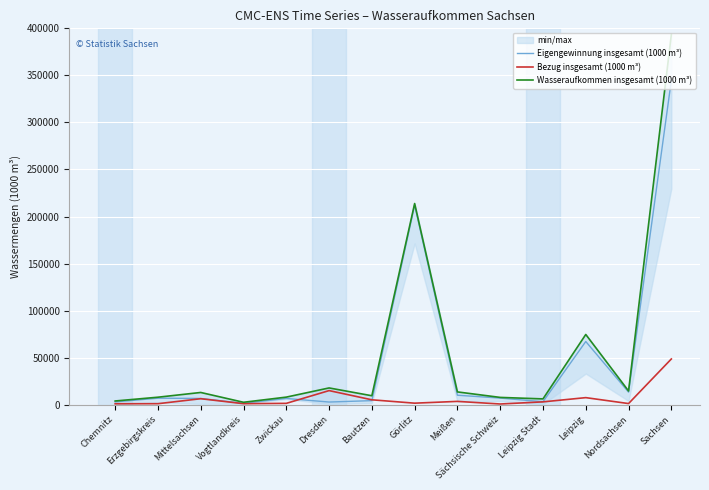

Between which two adjacent categories do Bezug insgesamt (1000 m³) and Eigengewinnung insgesamt (1000 m³) first intersect?

Zwickau and Dresden